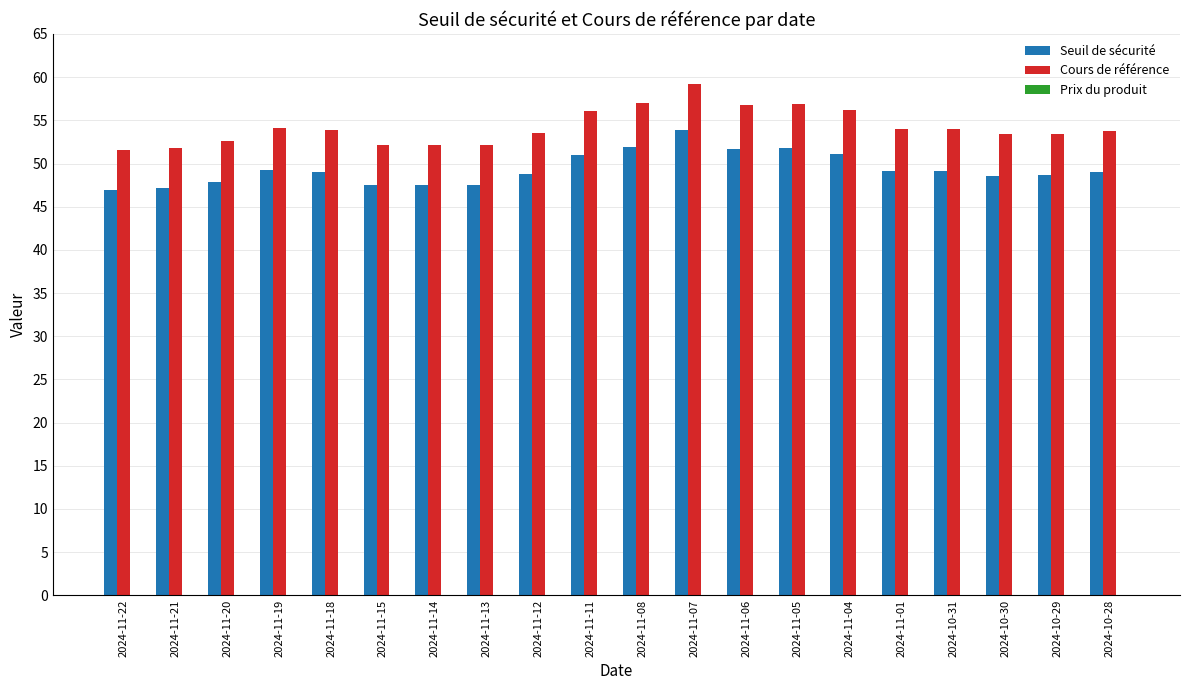

What is the lowest value of the Seuil de sécurité series?

46.9